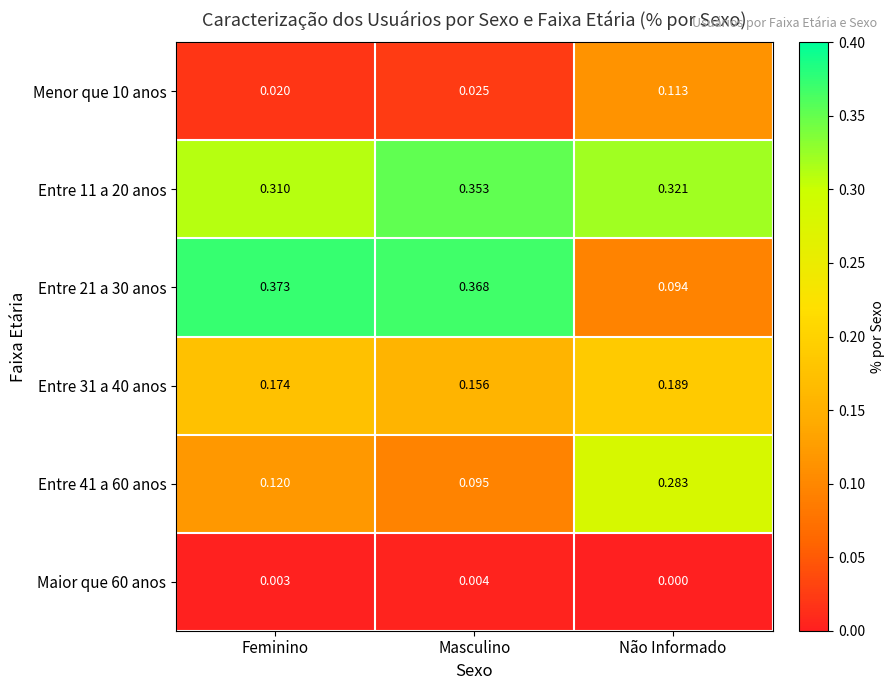

Which series has the largest total across all categories?

Entre 11 a 20 anos